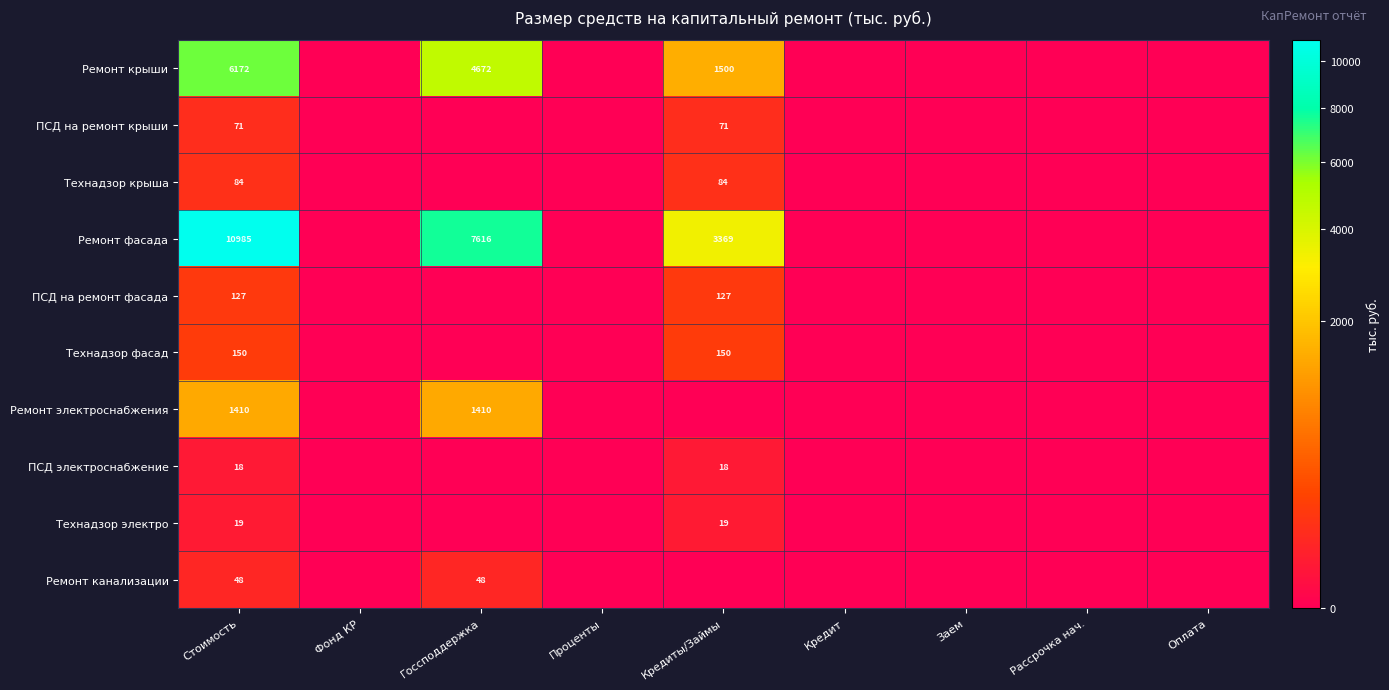

The Ремонт крыши series shows 4672 at Госсподдержка. True or false?

True